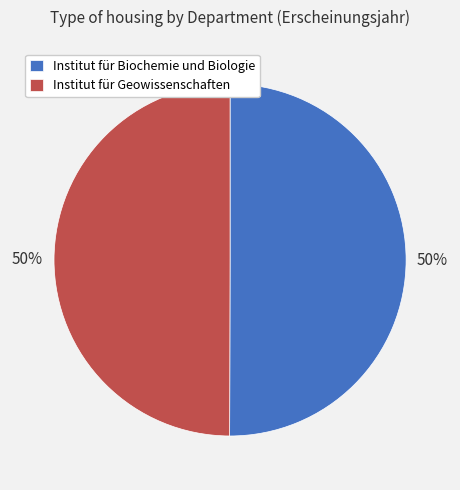

Is the sum of Institut für Geowissenschaften and Institut für Biochemie und Biologie greater than half?

Yes